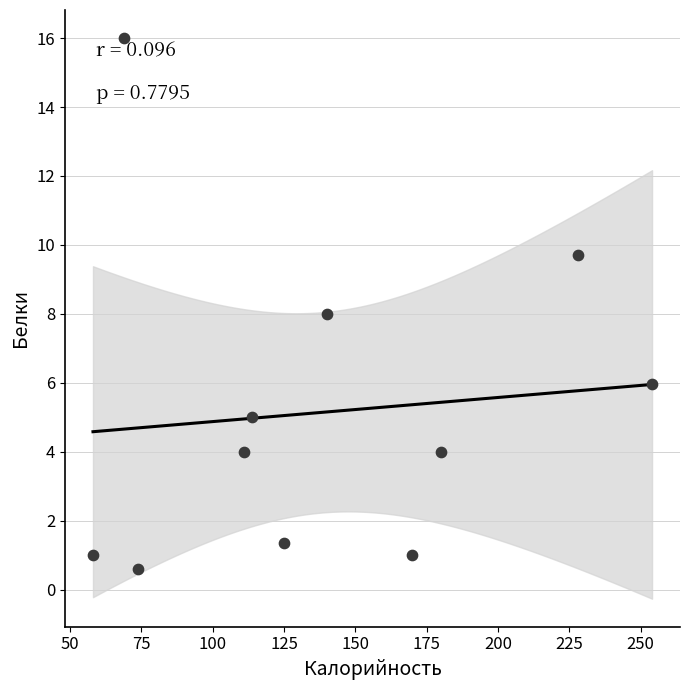

What is the average Y value?

5.1